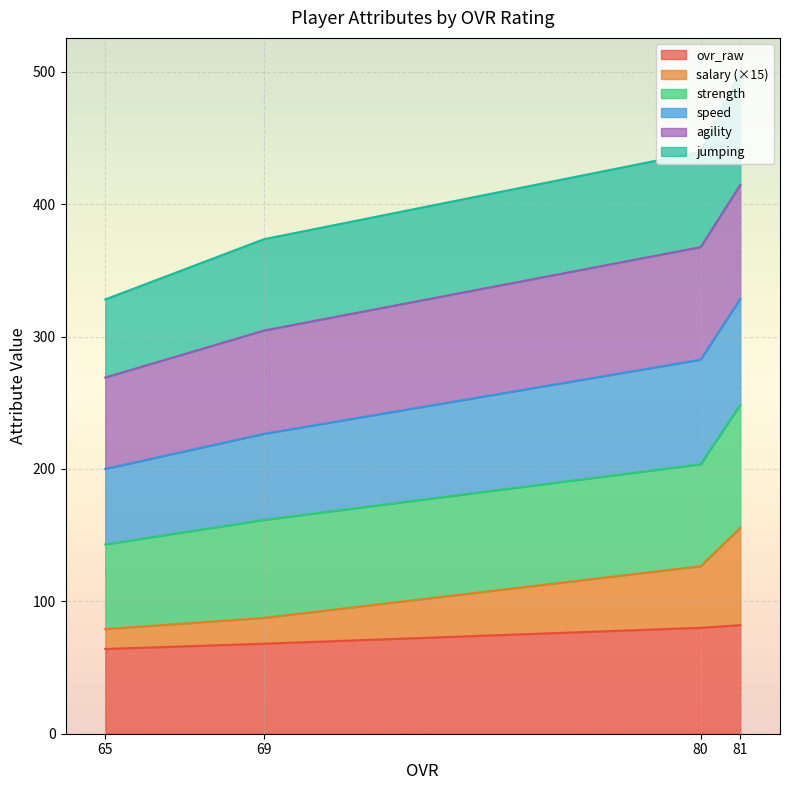

The value of ovr_raw at 81 is 106.6. True or false?

False